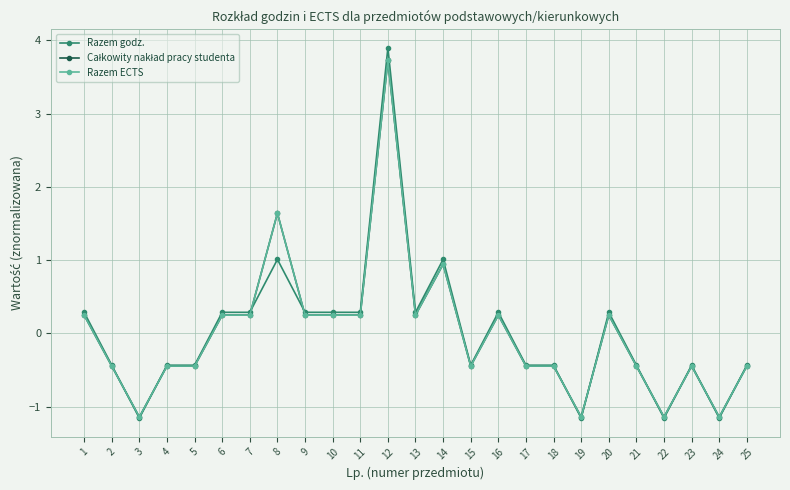

What is the highest value of the Razem godz. series?

3.9